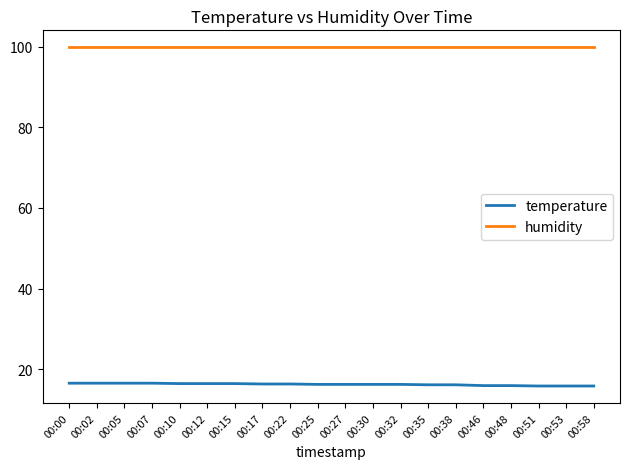

What are all the series names shown in the legend?

temperature, humidity